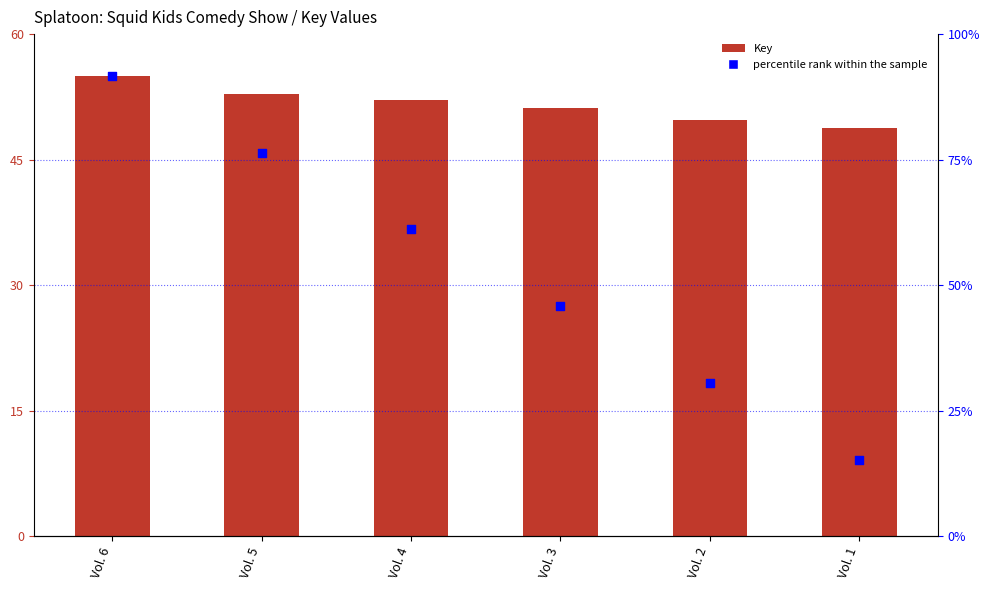

Is the value of percentile rank within the sample at Vol. 1 greater than the value of Key at Vol. 1?

No